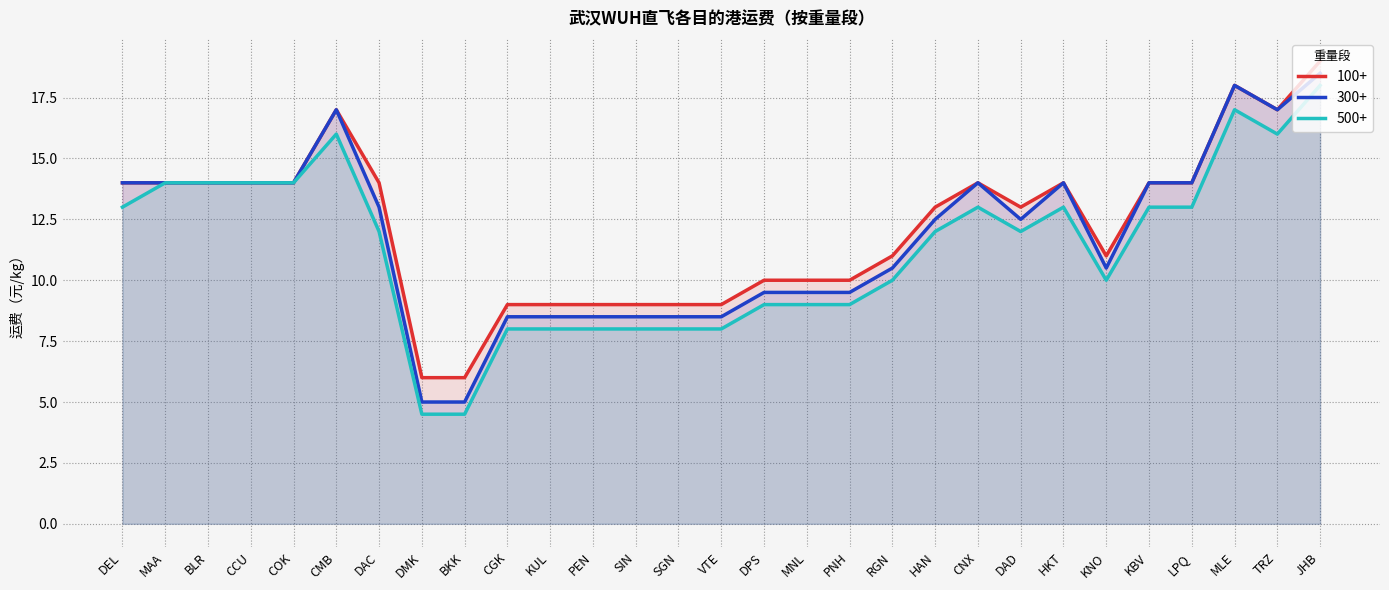

Which category has the lowest value in the 500+ series?

DMK